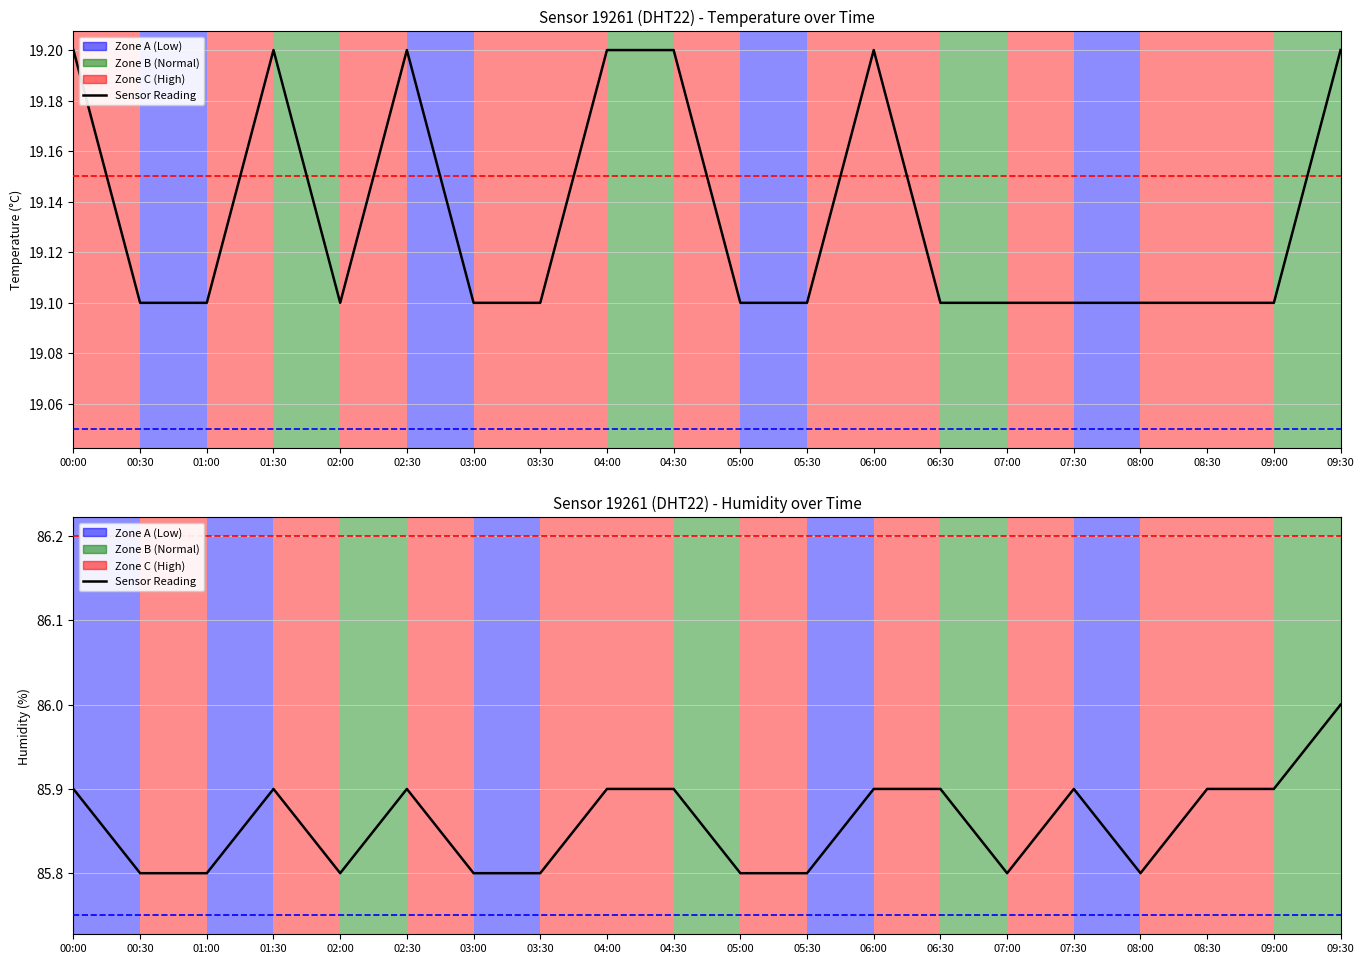

What is the sum of all values?

1717.2